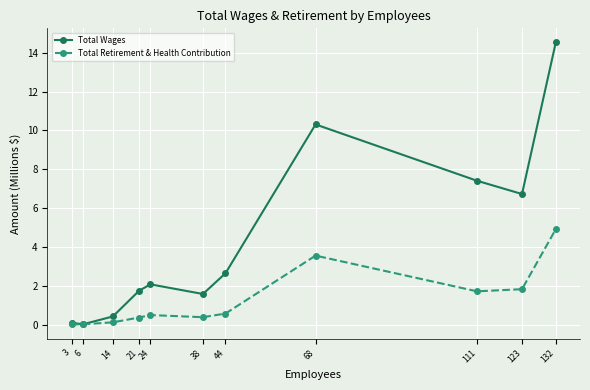

Does the chart have visible grid lines?

Yes